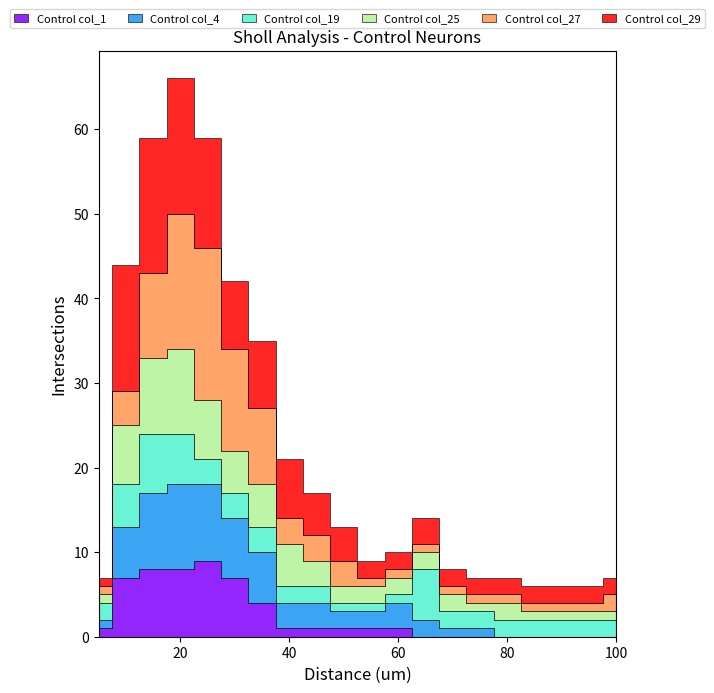

Which has a higher value, 50 or 10?

10